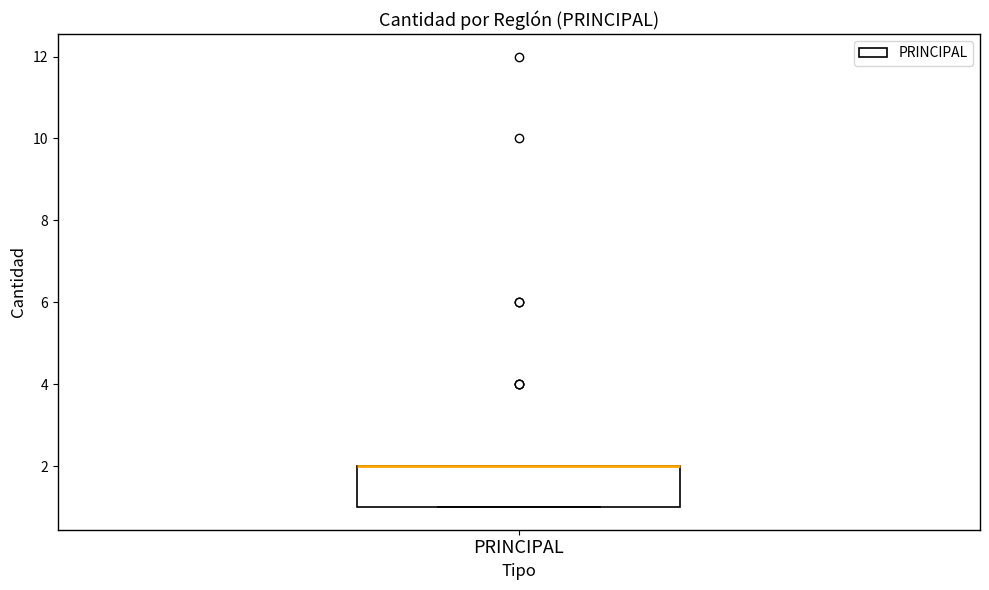

Read this box plot against the y-axis: the position of the median line, the range covered by the box, and the ends of both whiskers. The values are not printed on the chart, so give them approximately, as read against the axis.

median 2 (drawn on the box's upper edge), box 1 to 2, whiskers 1 to 2